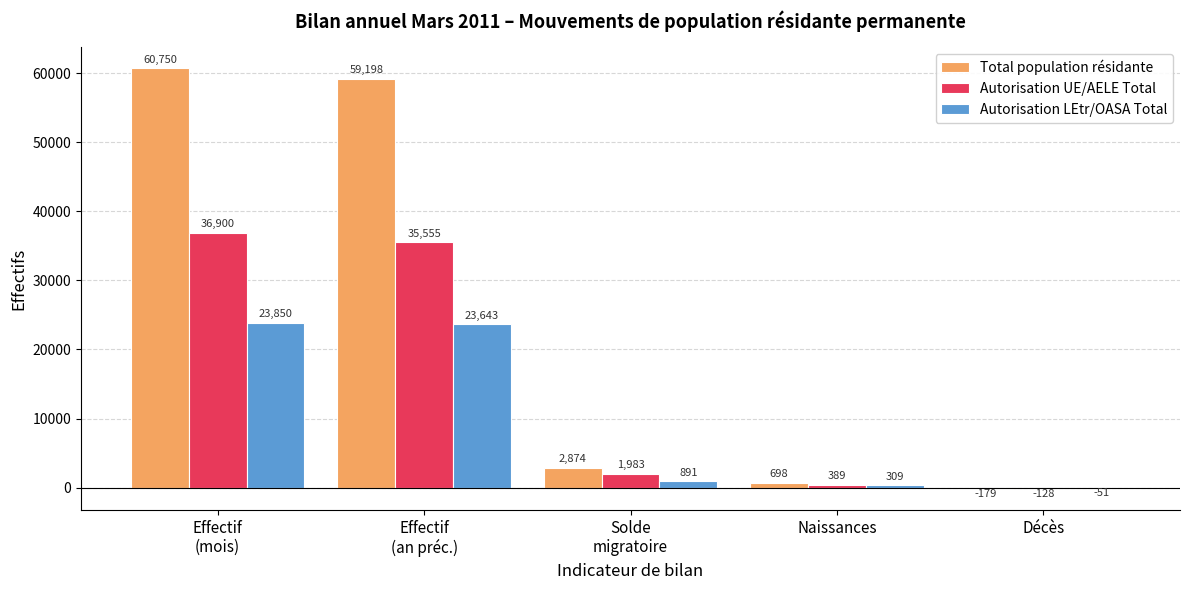

Count the number of categories in the chart.

5